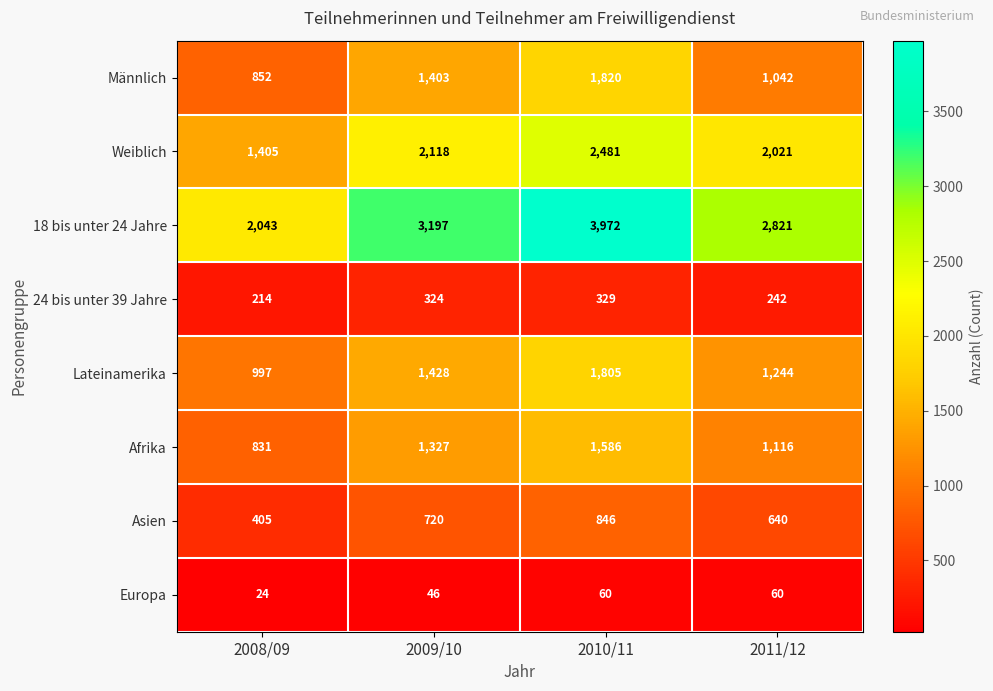

True or false: Europa has a value of 107 at 2010/11.

False